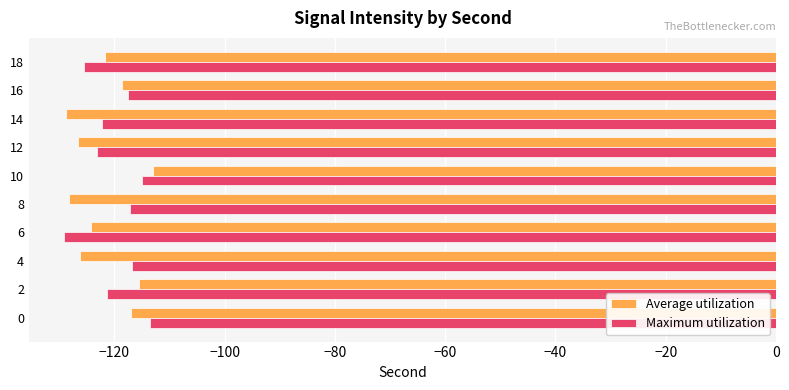

How many values in the Average utilization series exceed -121?

4